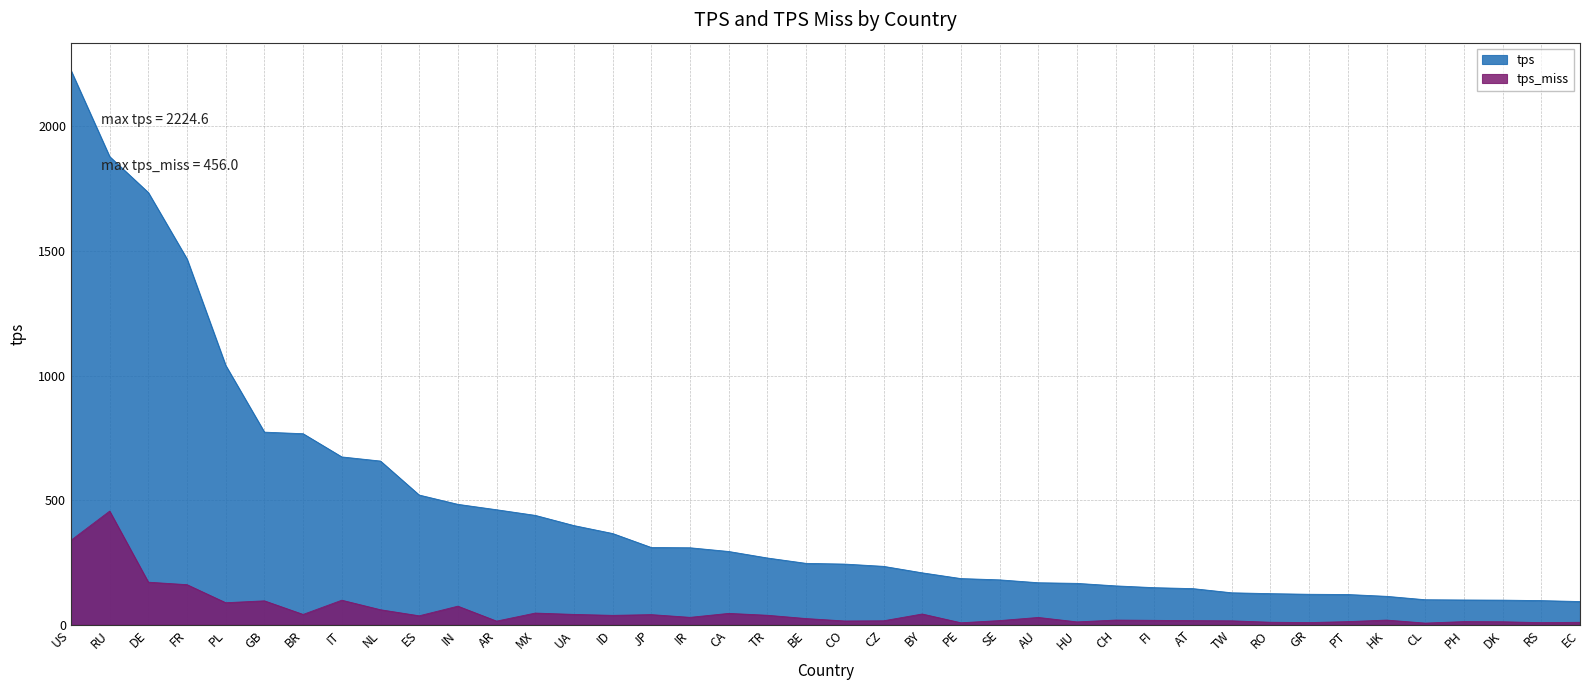

Is the value of tps at CA greater than the value of tps_miss at PT?

Yes